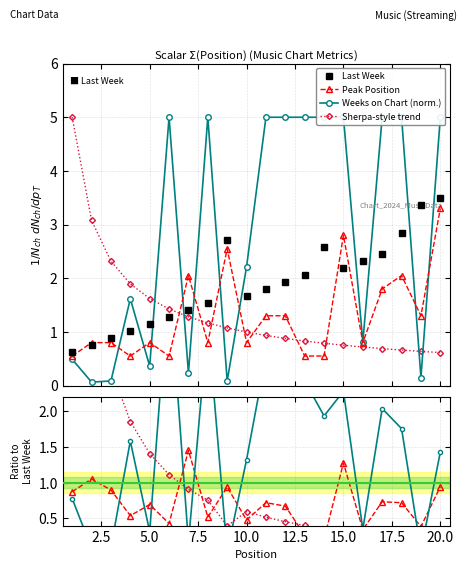

What is the sum of all Last Week values?

38.2